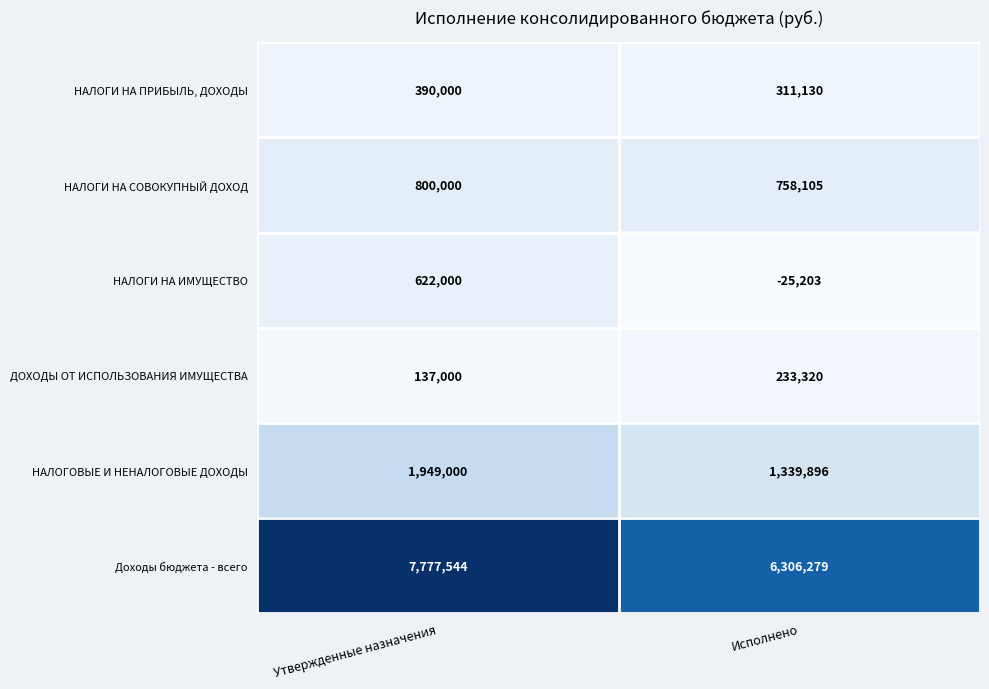

At Утвержденные назначения, list the series in order from largest to smallest.

Доходы бюджета - всего, НАЛОГОВЫЕ И НЕНАЛОГОВЫЕ ДОХОДЫ, НАЛОГИ НА СОВОКУПНЫЙ ДОХОД, НАЛОГИ НА ИМУЩЕСТВО, НАЛОГИ НА ПРИБЫЛЬ, ДОХОДЫ, ДОХОДЫ ОТ ИСПОЛЬЗОВАНИЯ ИМУЩЕСТВА